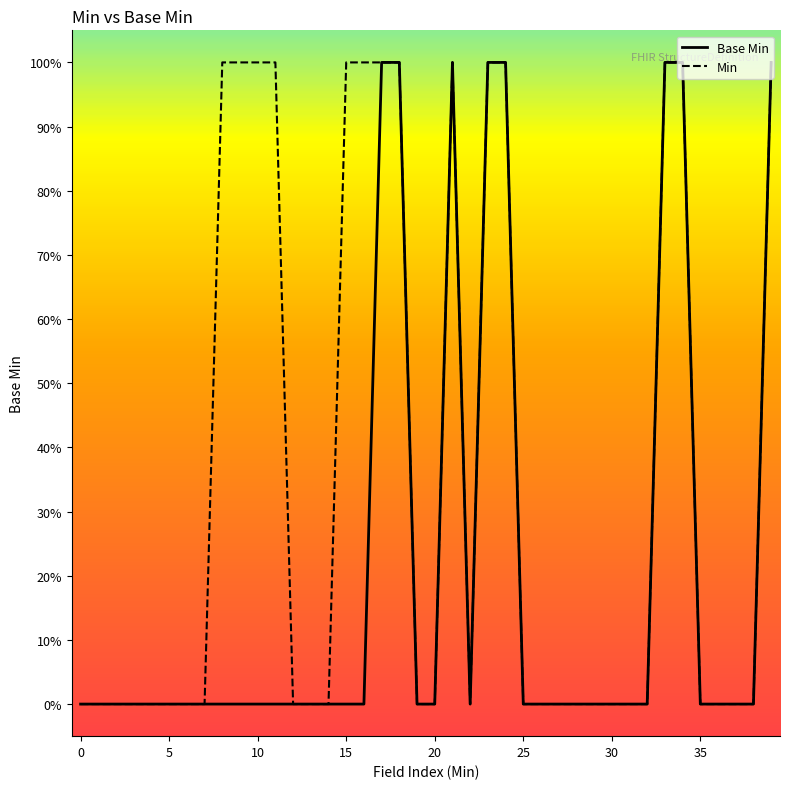

Does the chart display data point markers on the line(s)?

No